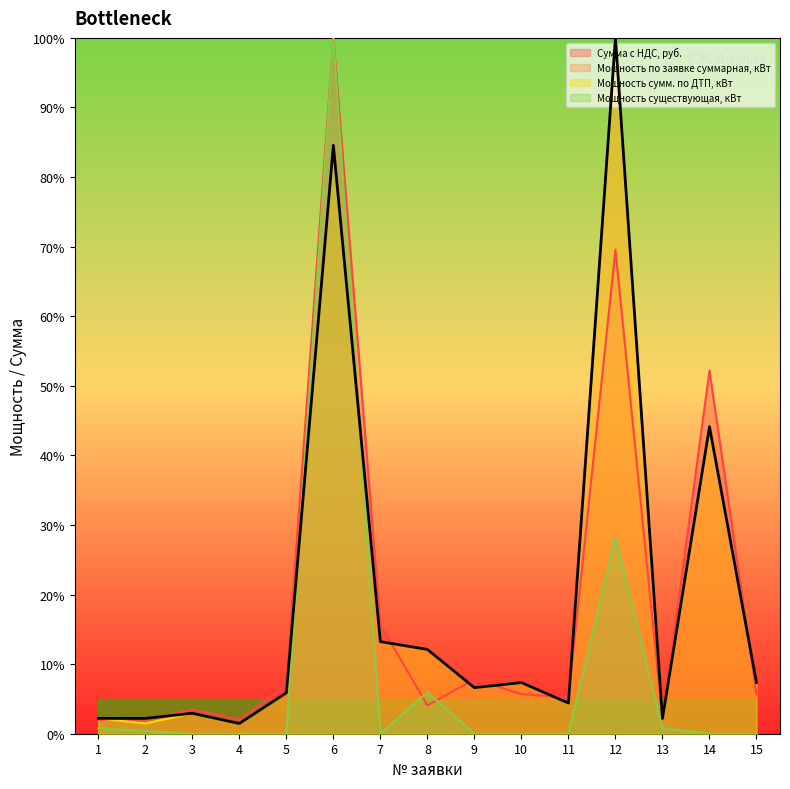

Is the value of Мощность по заявке суммарная, кВт at 15 greater than the value of Сумма с НДС, руб. at 6?

No